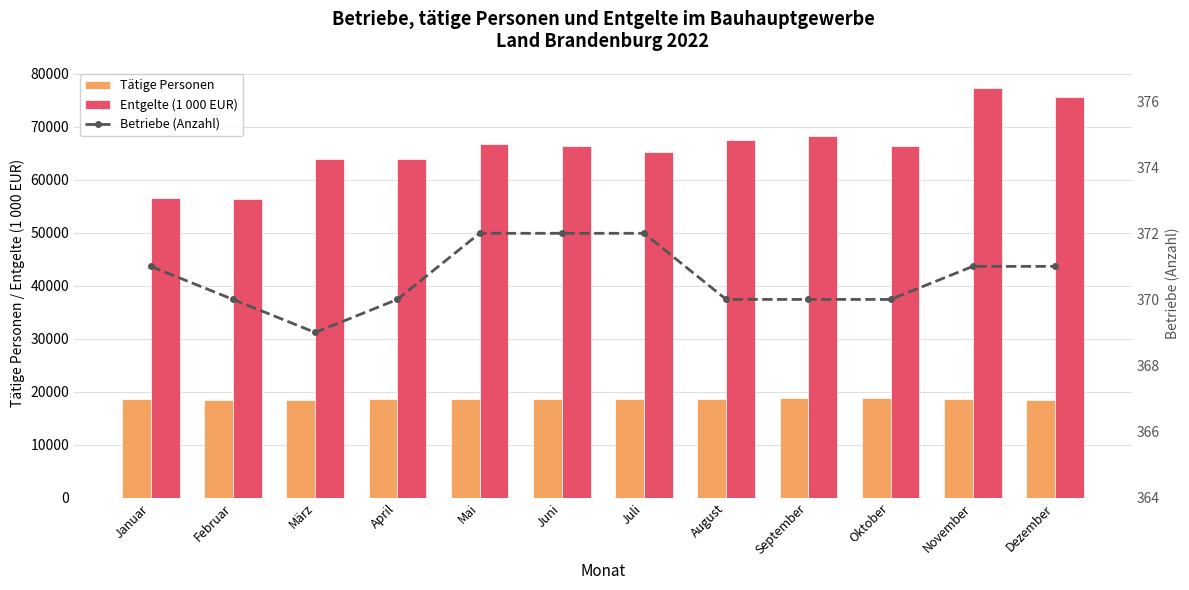

Which series has the widest spread of values?

Entgelte (1 000 EUR)